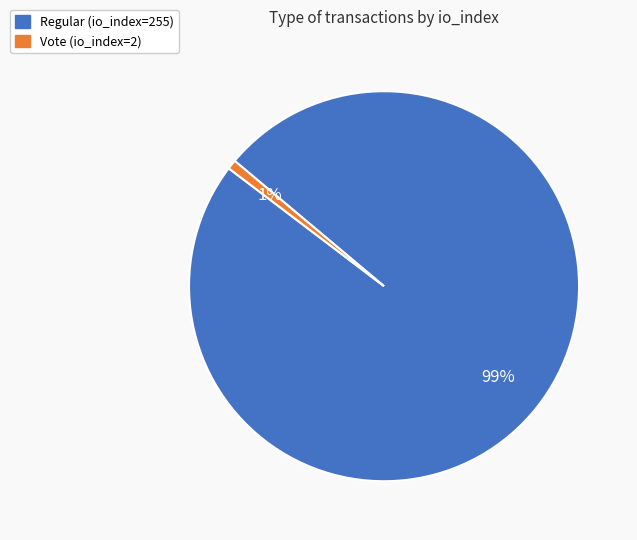

To the nearest percent, what is the combined percentage of Regular (io_index=255) and Vote (io_index=2)?

100%